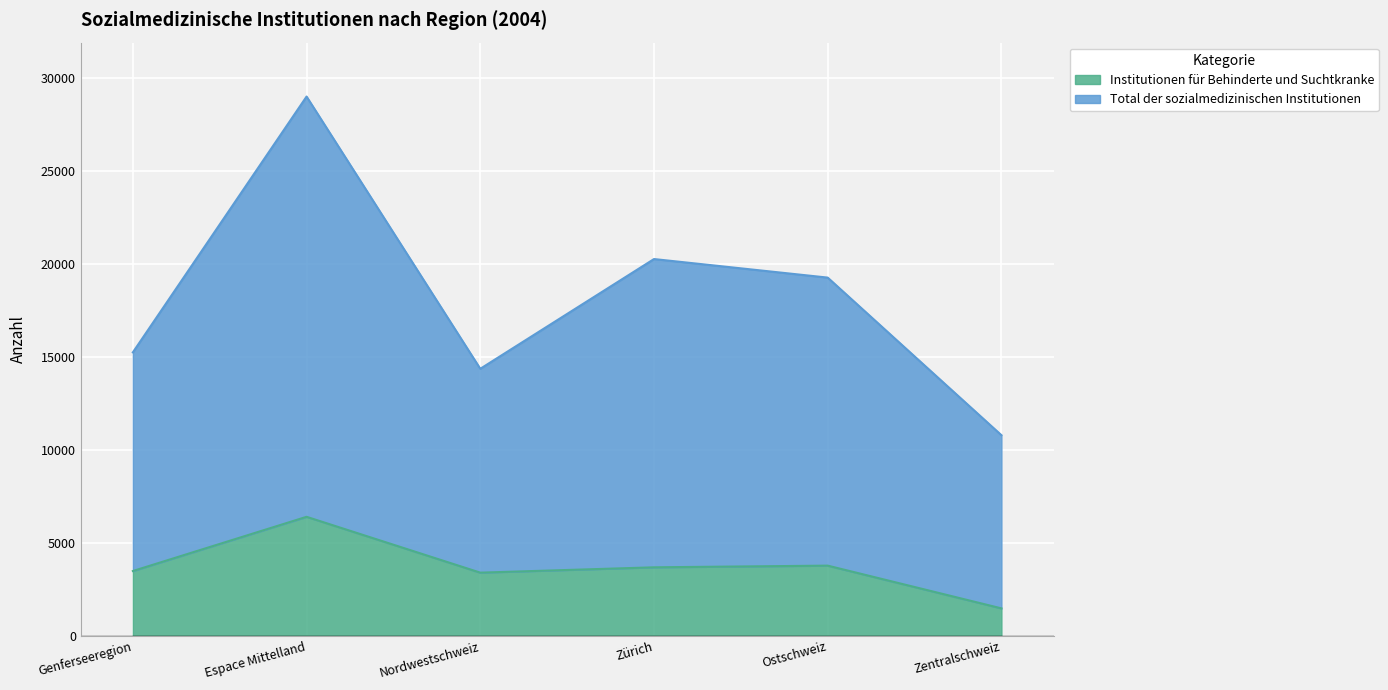

At which category is the sum across all series the highest?

Espace Mittelland